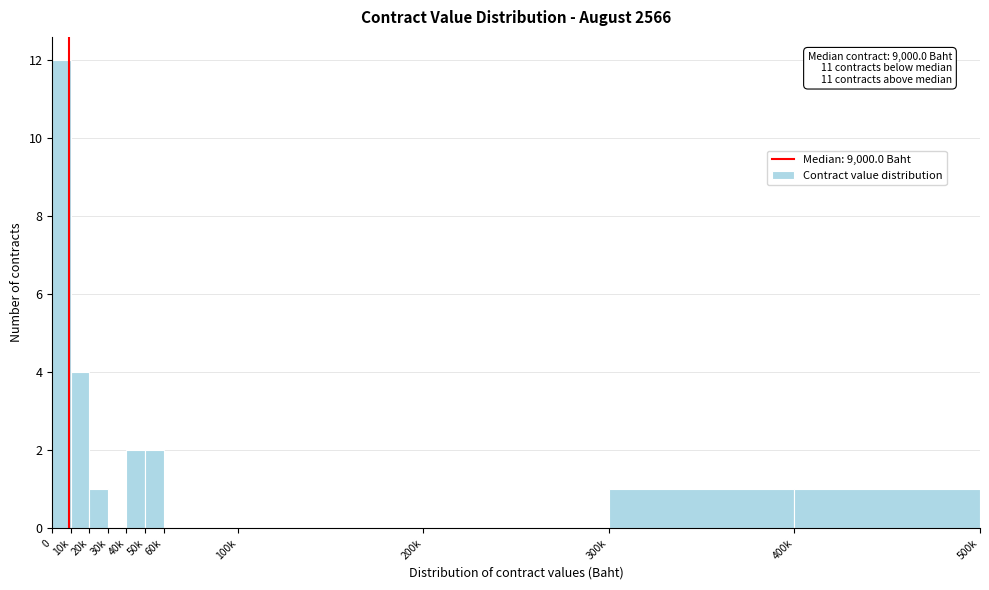

Reading left to right, transcribe all the data shown in this chart.

0=12	10k=4	20k=1	30k=0	40k=2	50k=2	60k=0	100k=0	200k=0	300k=1	400k=1